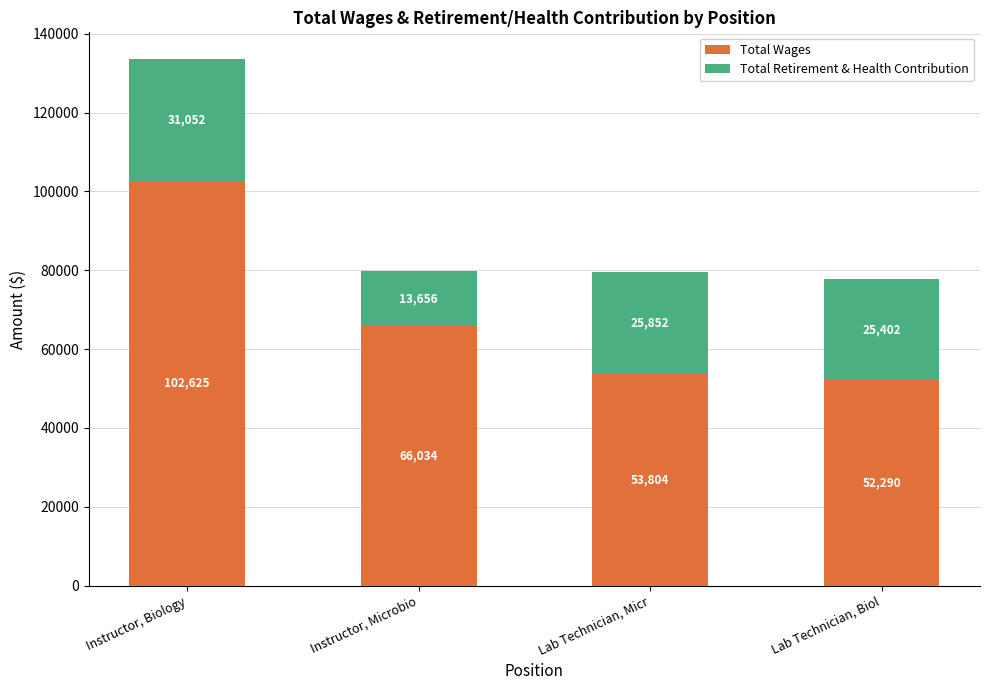

What is the average value of the Total Wages series?

68688